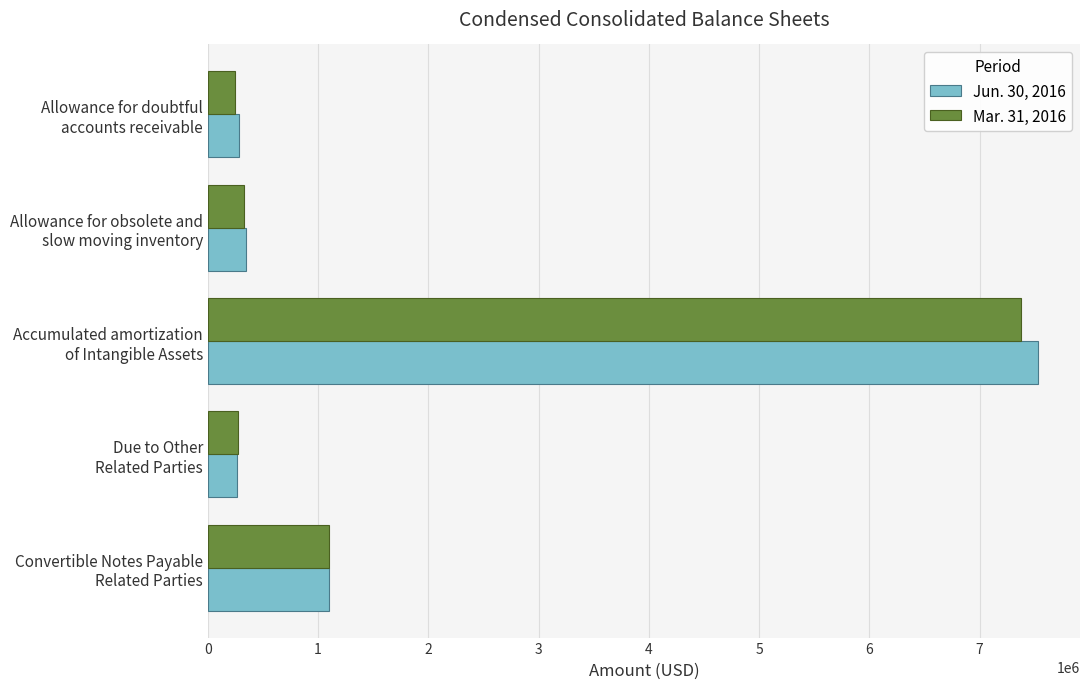

What is the smallest value displayed?

245238